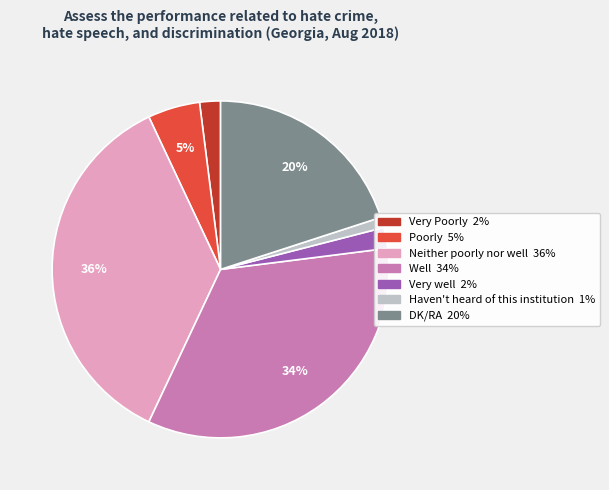

Do DK/RA and Neither poorly nor well together represent more than half of the pie?

Yes